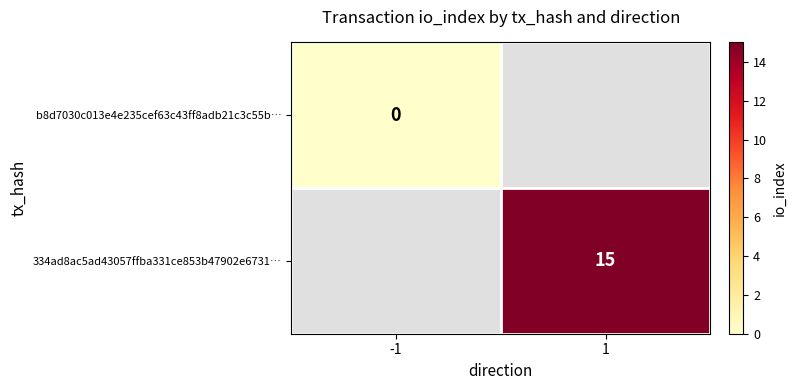

The value of 334ad8ac5ad43057ffba331ce853b47902e6731… at 1 is 15. True or false?

True